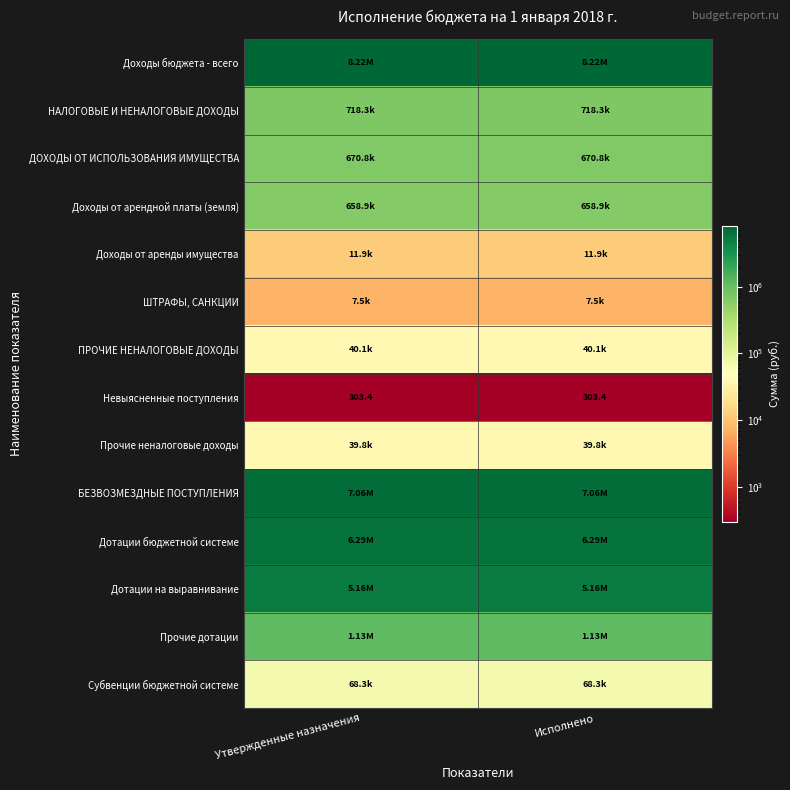

Which has a higher value, Исполнено or Утвержденные назначения?

Исполнено